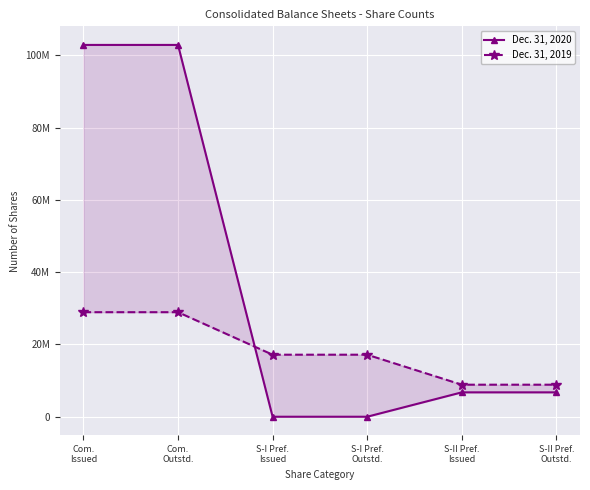

True or false: Dec. 31, 2019 has more than 0 points higher than both neighbors.

False